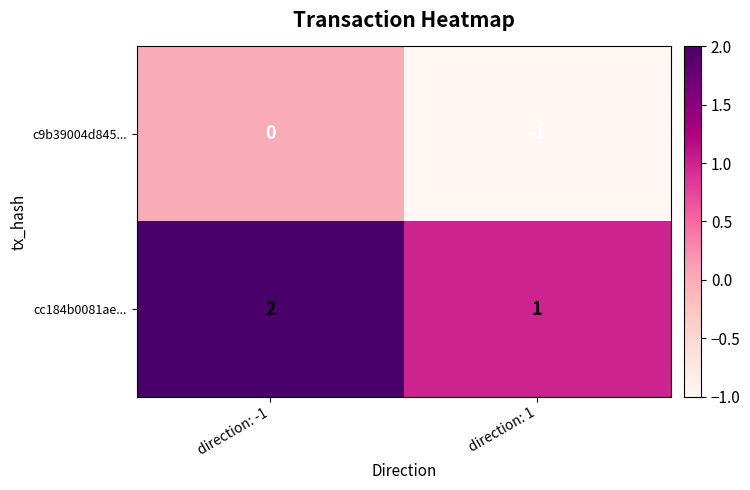

Which series has the largest total across all categories?

cc184b0081ae...